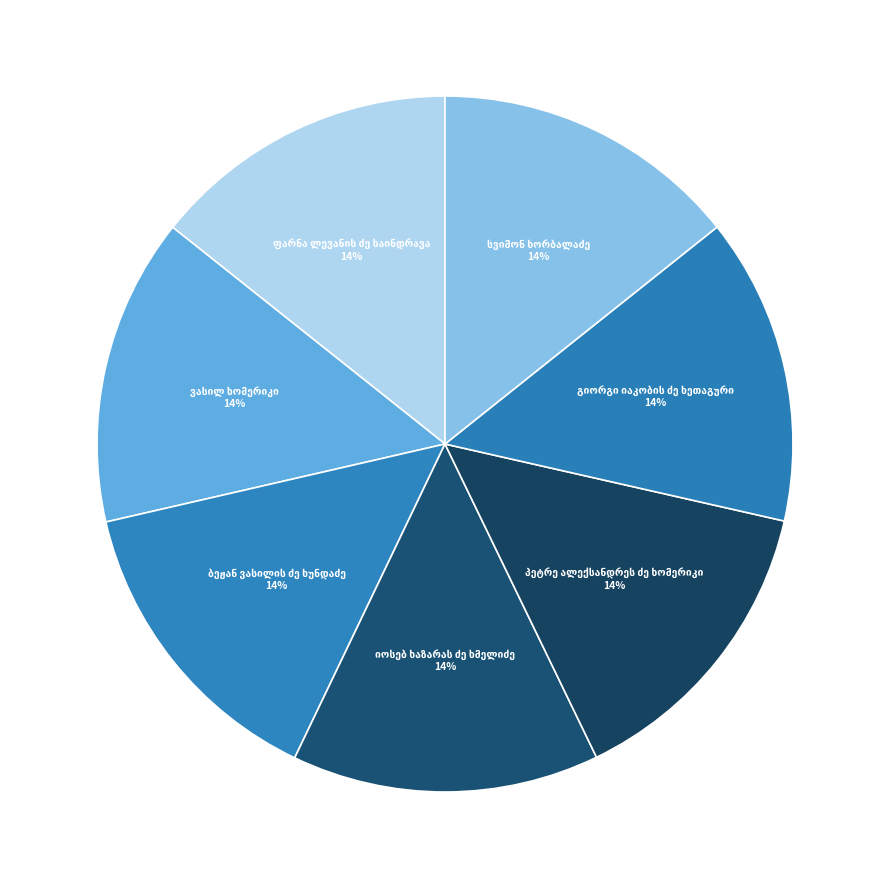

To the nearest percent, what portion does სვიმონ ხორბალაძე represent?

14%